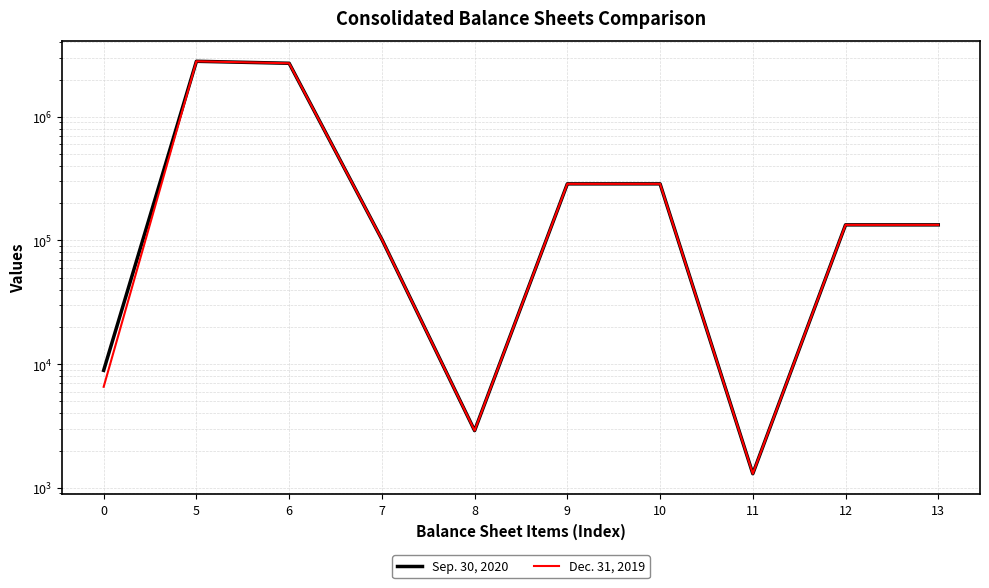

What is the value of the Dec. 31, 2019 point at the 1st from the left?

6556